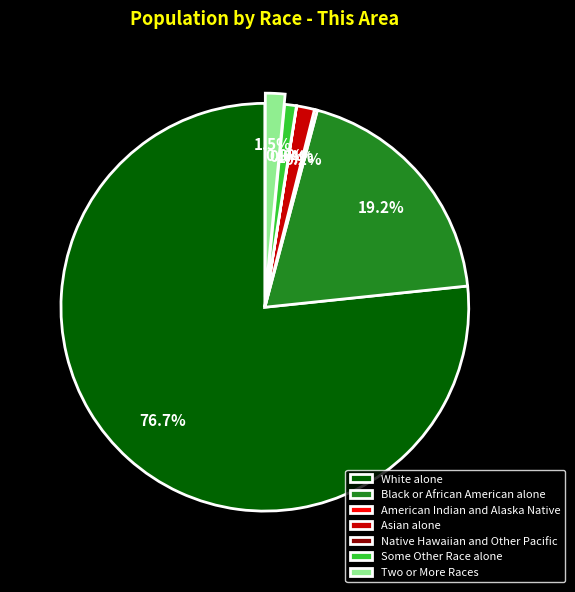

Does any single category account for the majority?

Yes